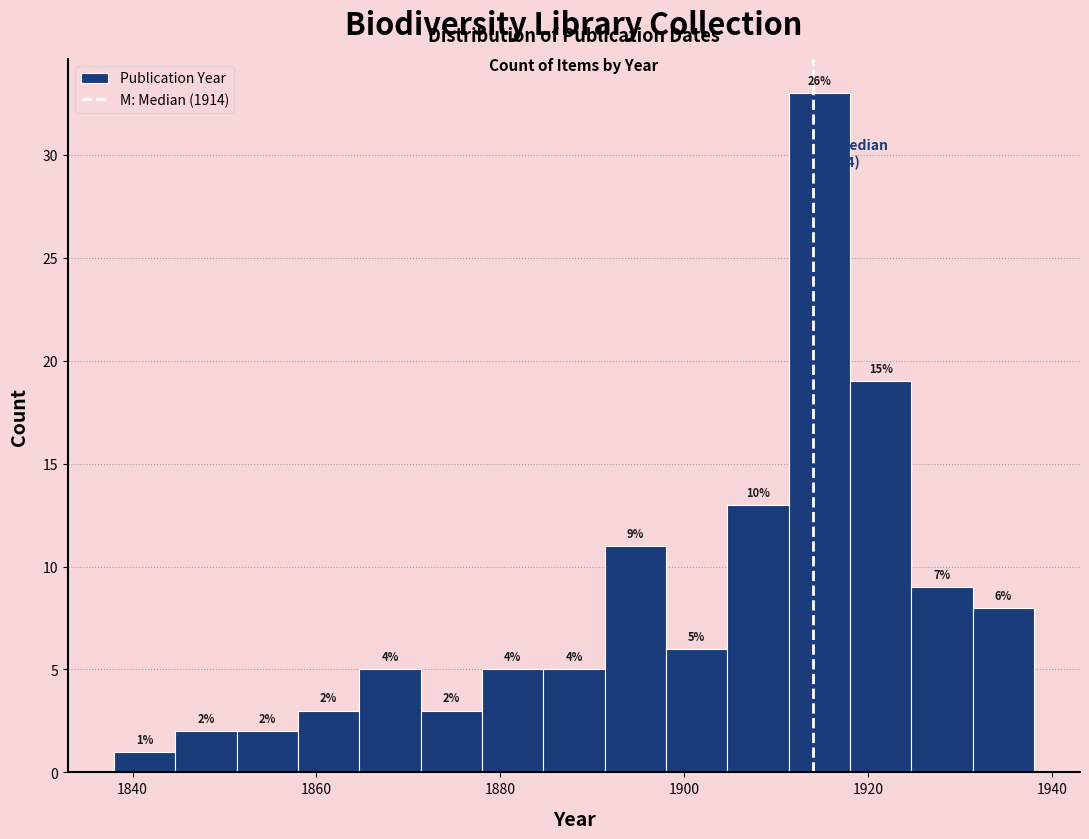

Around what value on the x-axis is the tallest bar? Give the approximate position of its centre, as read against the axis.

1914